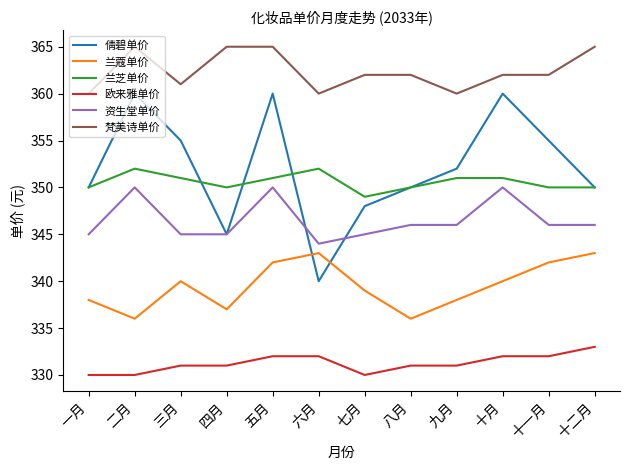

Is it true that 资生堂单价 equals 102 at 七月?

False